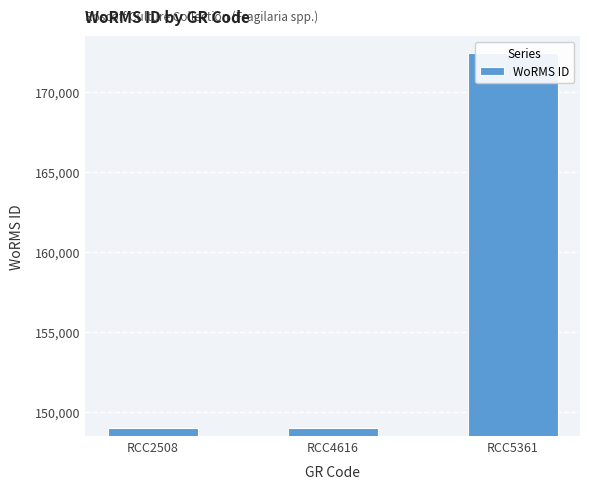

Is it true that the value at RCC2508 is 248318?

False